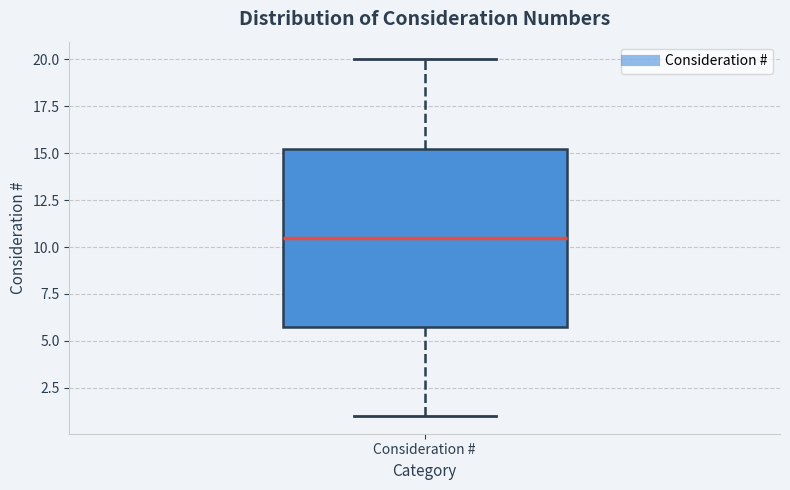

Read this box plot against the y-axis: the position of the median line, the range covered by the box, and the ends of both whiskers. The values are not printed on the chart, so give them approximately, as read against the axis.

median 10.5, box 6.0 to 15.5, whiskers 1.0 to 20.0